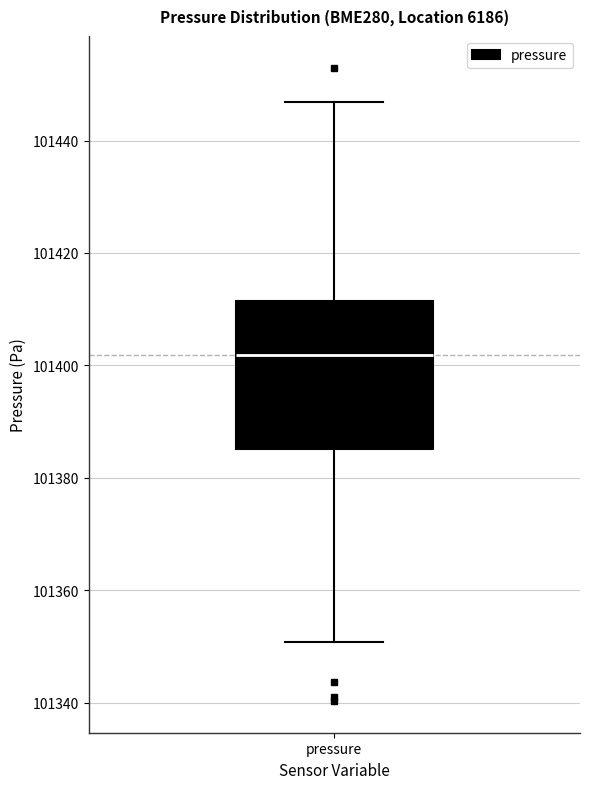

Transcribe this box plot: give where the median line is, the range the box spans, and where the two whiskers end, as read against the y-axis. The values are not printed on the chart, so give them approximately, as read against the axis.

median 101402, box 101386 to 101412, whiskers 101350 to 101446